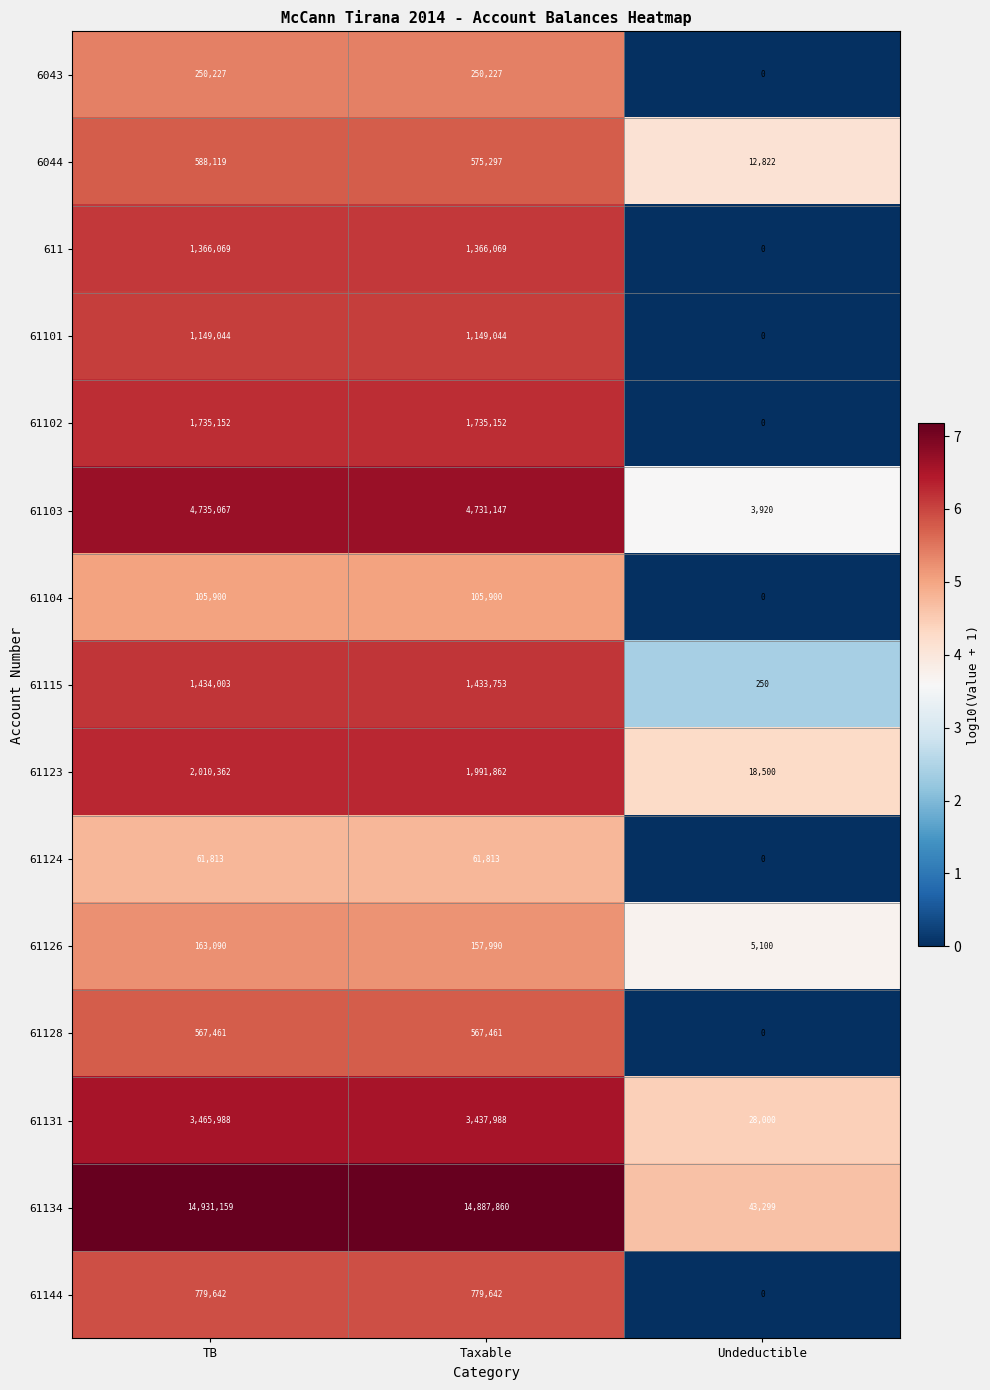

The value of 61103 at Taxable is 4731147. True or false?

True